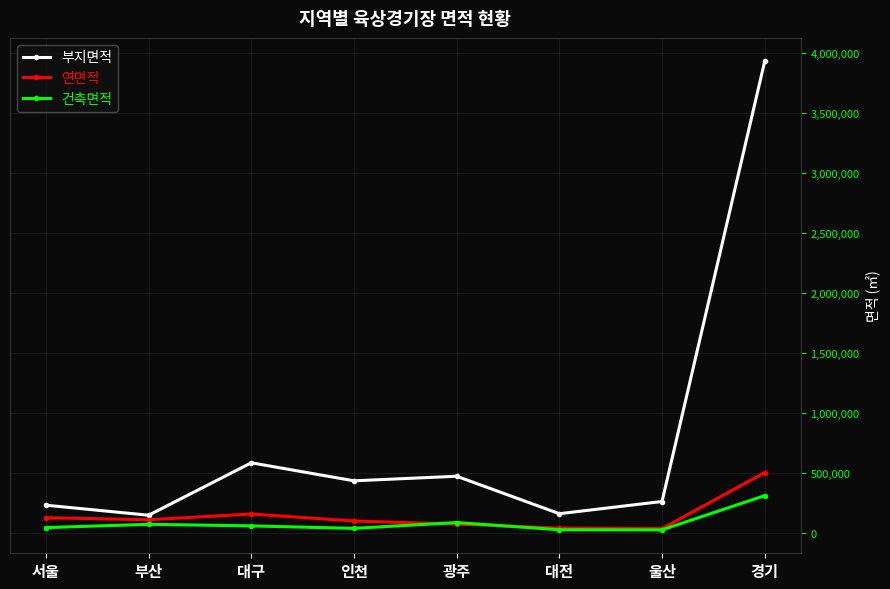

Which series has the widest spread of values?

부지면적